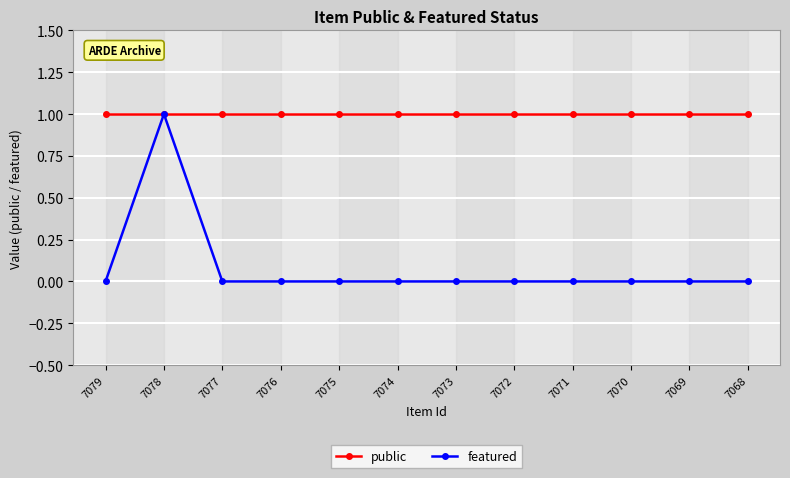

Is it true that featured equals 0 at 7068?

True